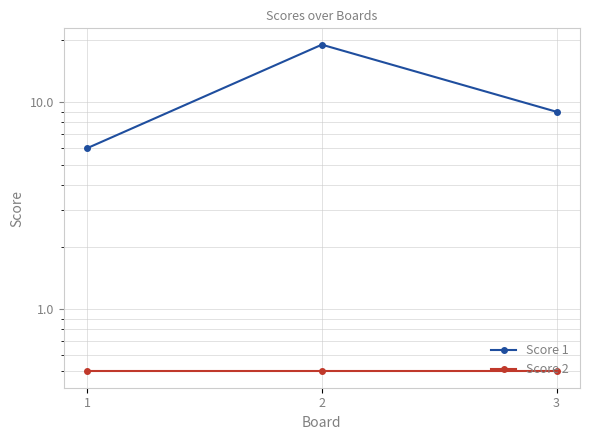

How many data points does each series have?

3